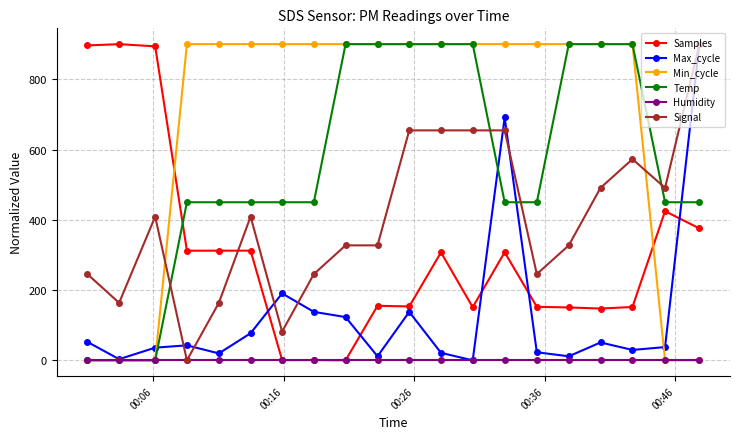

What is the greatest value displayed?

900.0